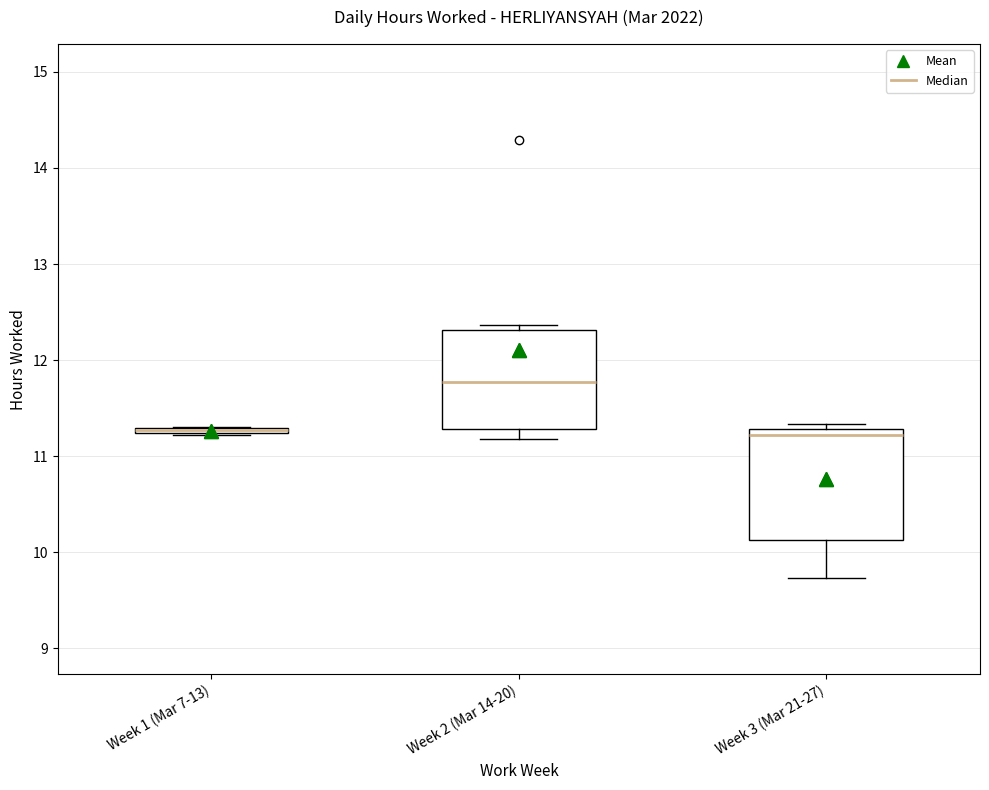

Where is the upper edge of the box for Week 1 (Mar 7-13) on the y-axis? The values are not printed on the chart, so give them approximately, as read against the axis.

11.3